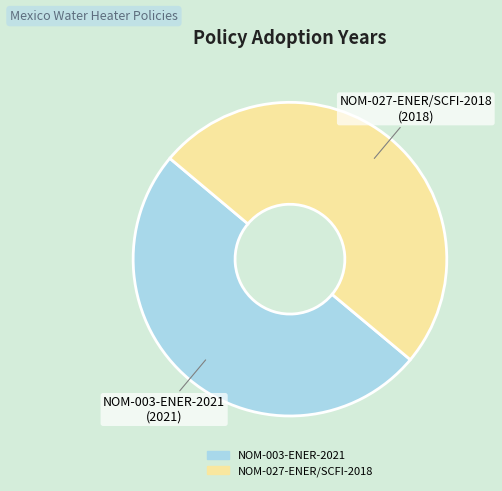

Do NOM-027-ENER/SCFI-2018 and NOM-003-ENER-2021 together represent more than half of the pie?

Yes